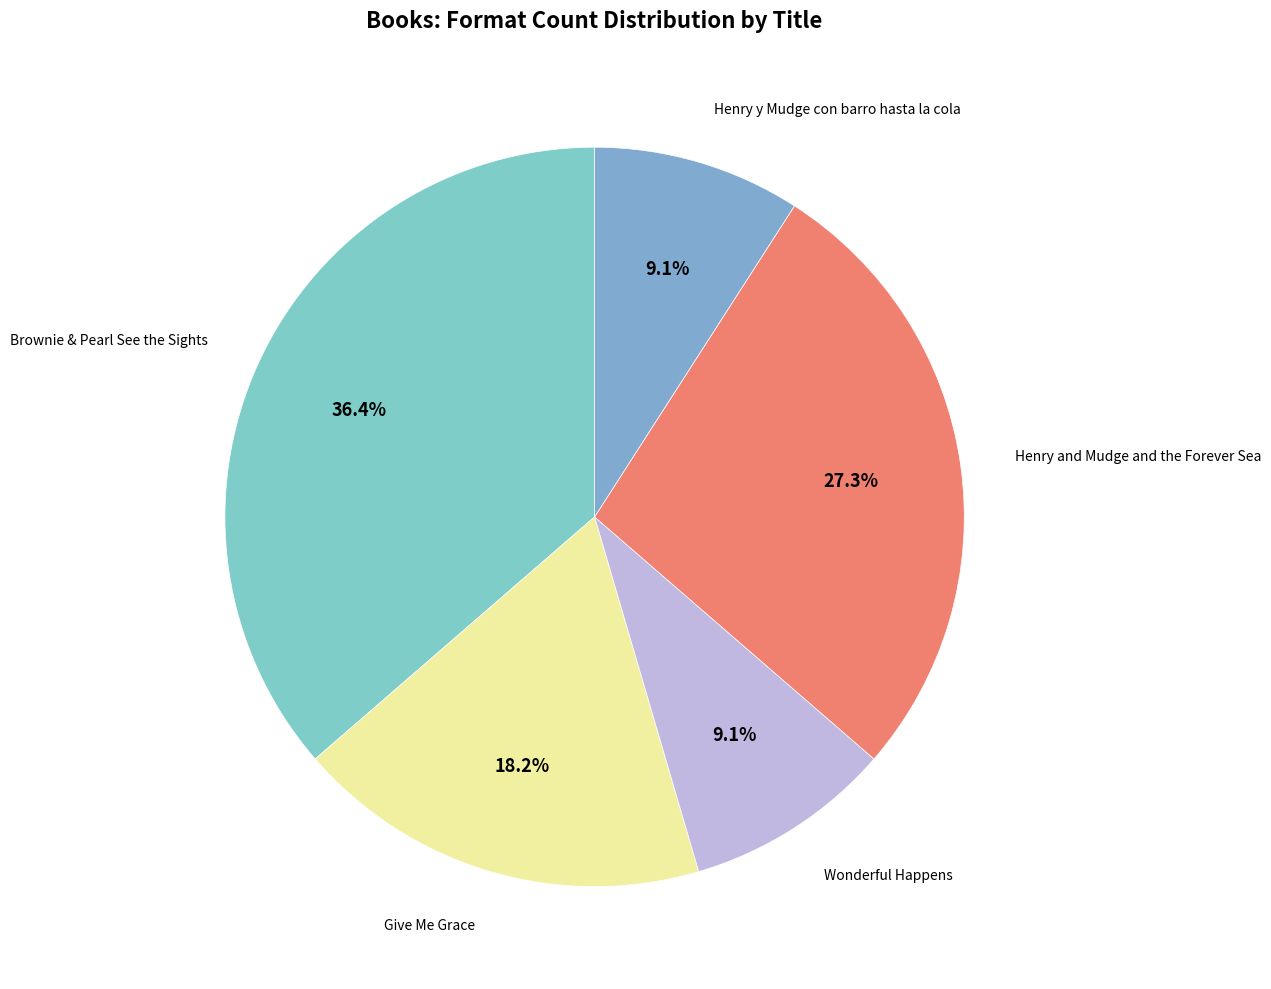

To the nearest percent, what is the difference between the Henry y Mudge con barro hasta la cola and Henry and Mudge and the Forever Sea slice percentages?

18%